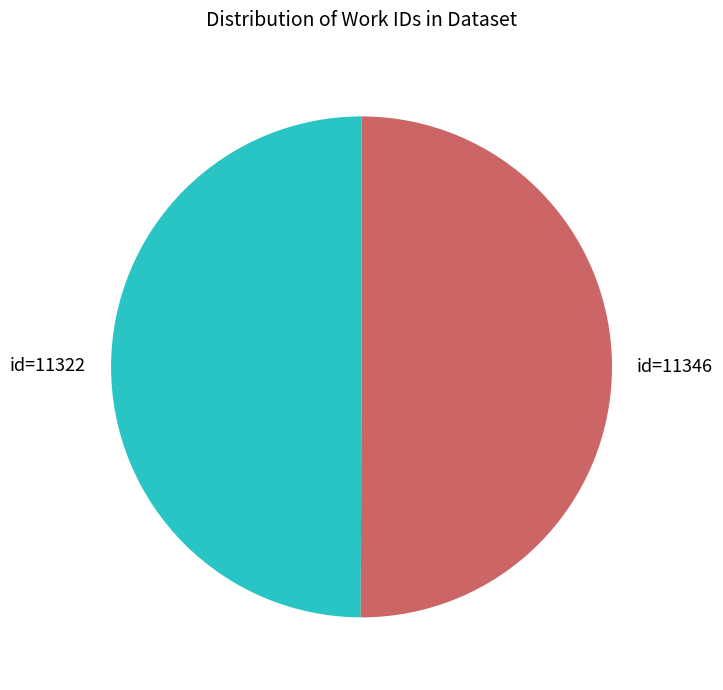

How many segments does this pie chart have?

2